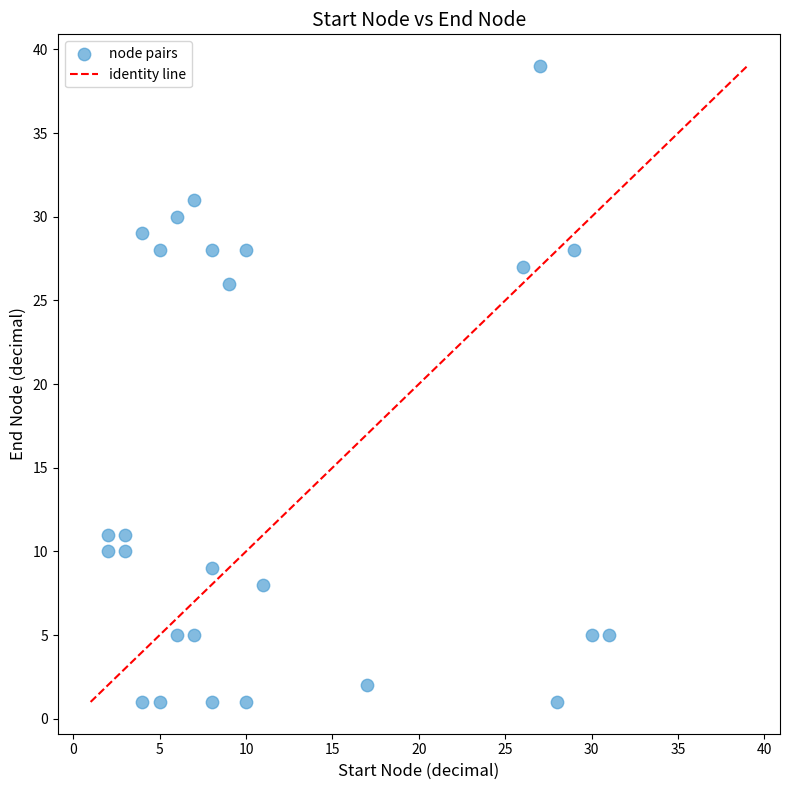

What Y value in the scatter plot is closest to 20?

26